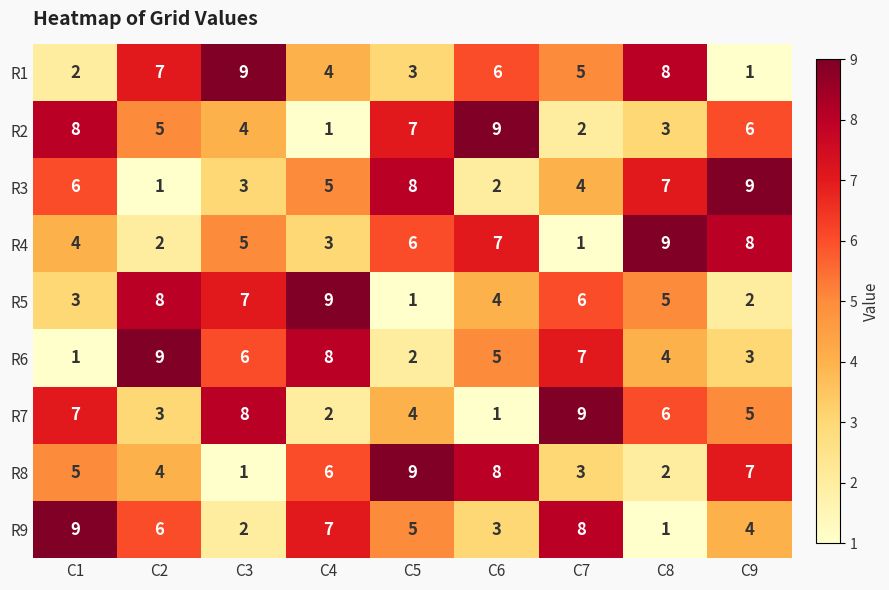

At which label does R8 reach its peak?

C5